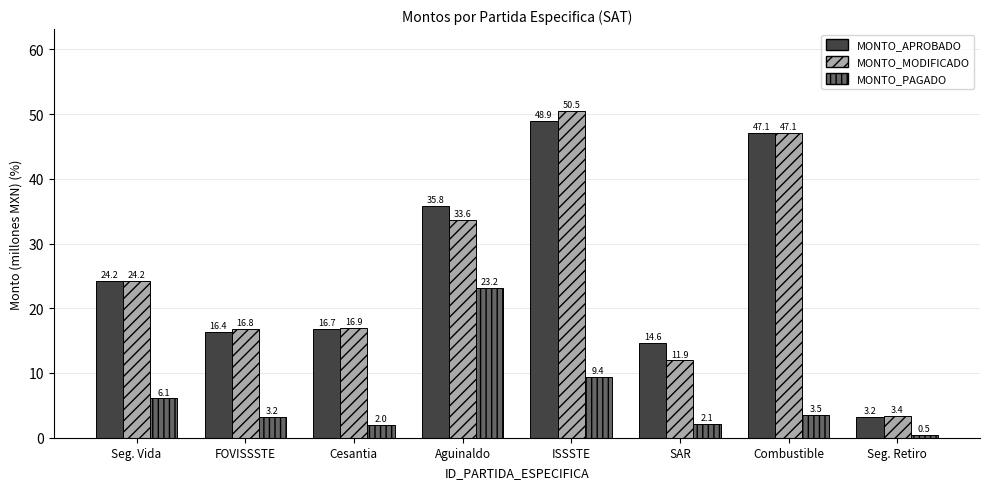

How many distinct data groups are displayed?

3